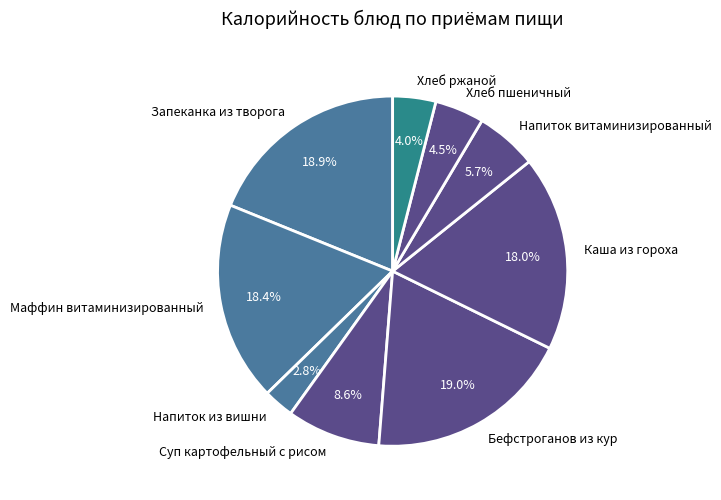

Is it true that Хлеб ржаной is 4% of the pie?

True